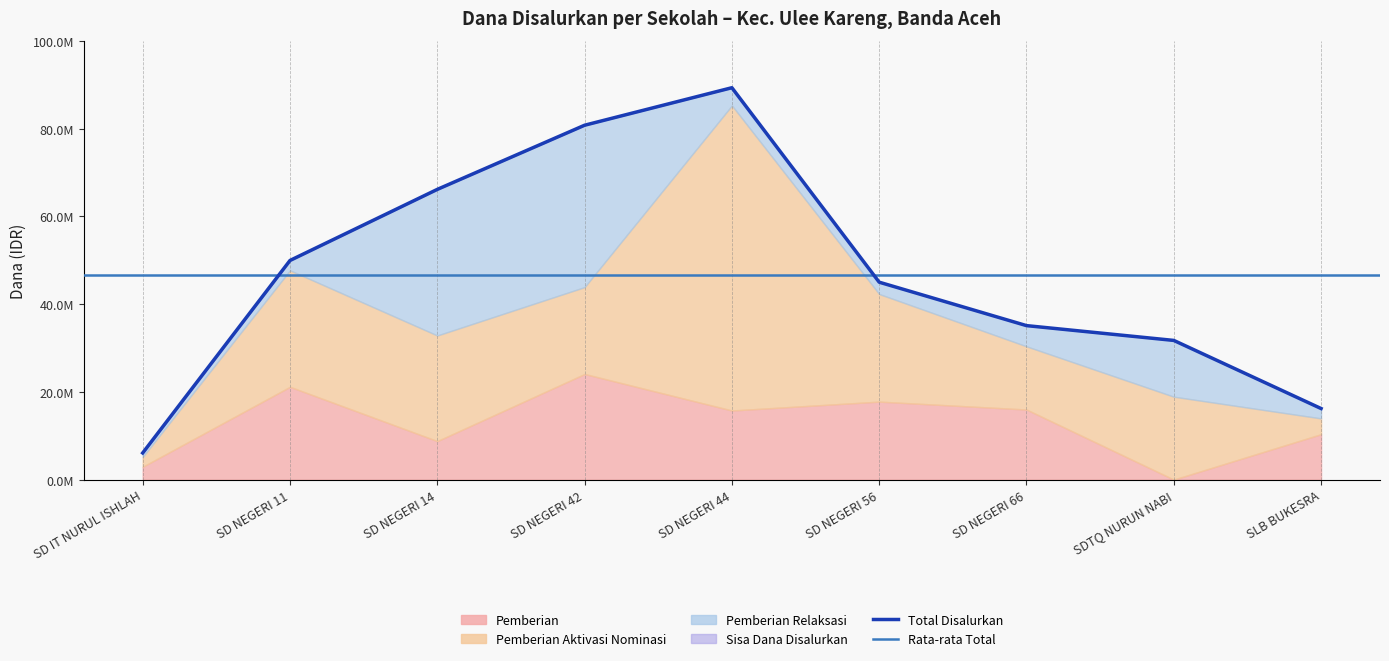

In Pemberian, how many points are lower than both neighbors (excluding endpoints)?

3